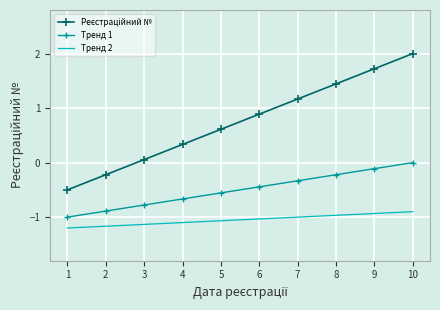

What value does the Тренд 1 series have at 1?

-1.0